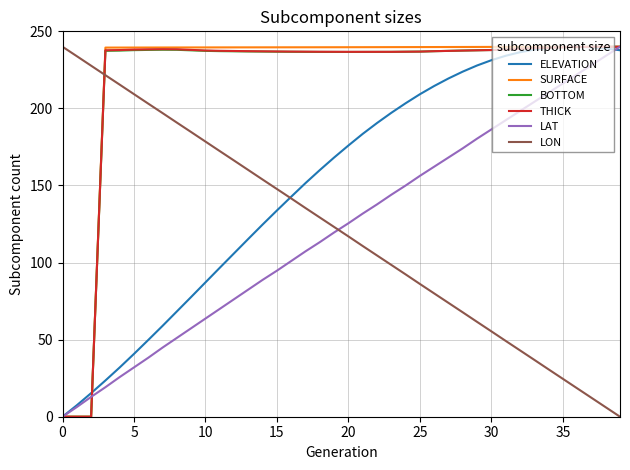

Does the chart display data point markers on the line(s)?

No